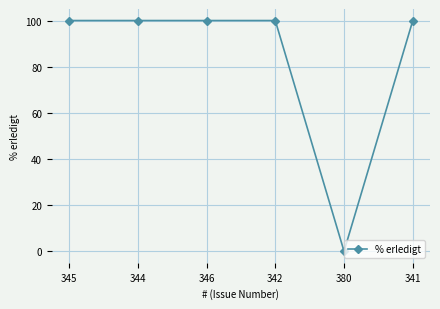

What is the change in value from 344 to 380?

-100